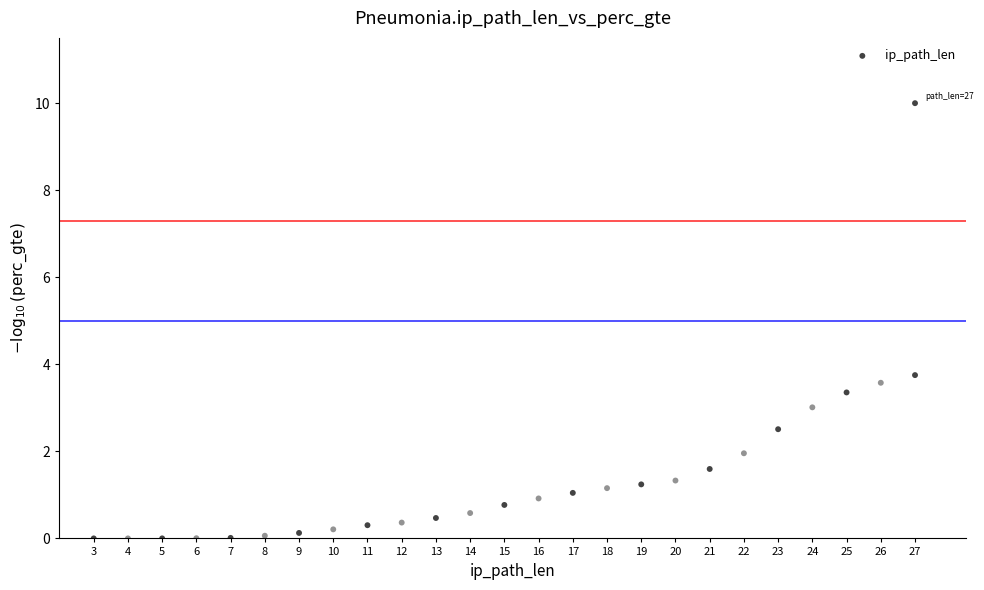

What is the range of X values (max minus min)?

24.0